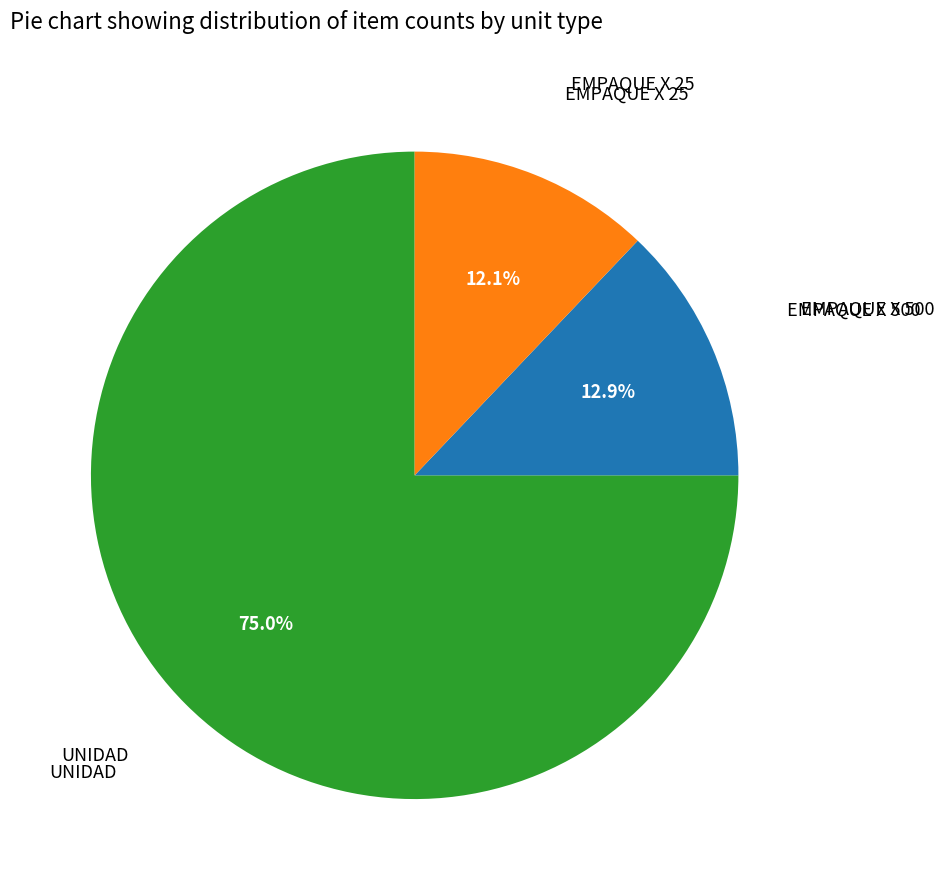

Count the number of slices in the pie.

3